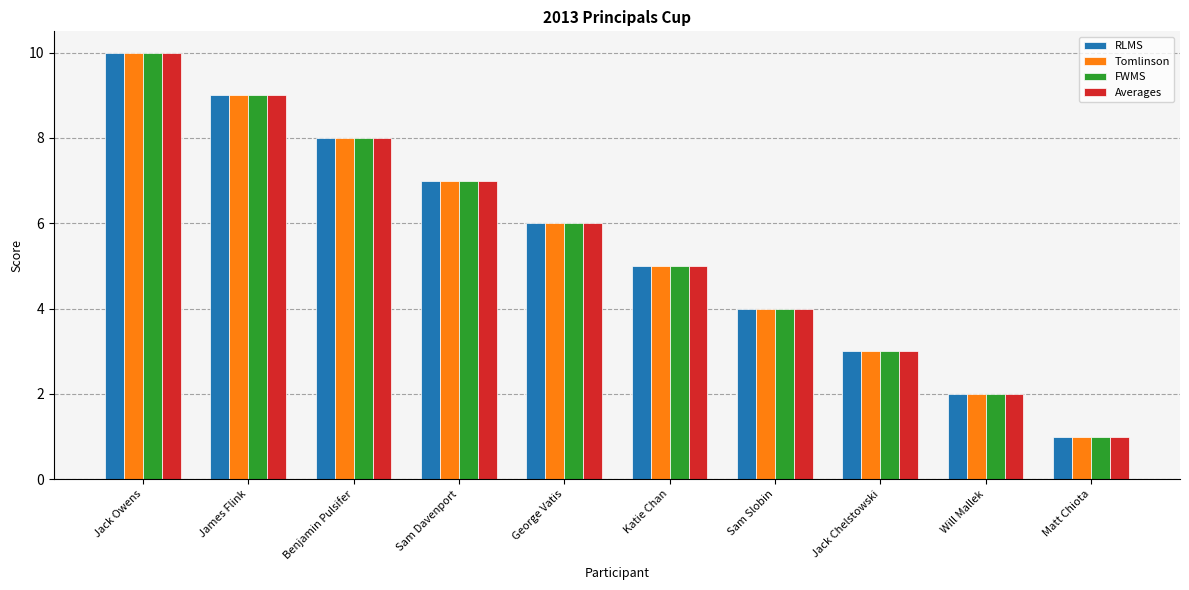

What is the total value across all series at George Vatis?

24